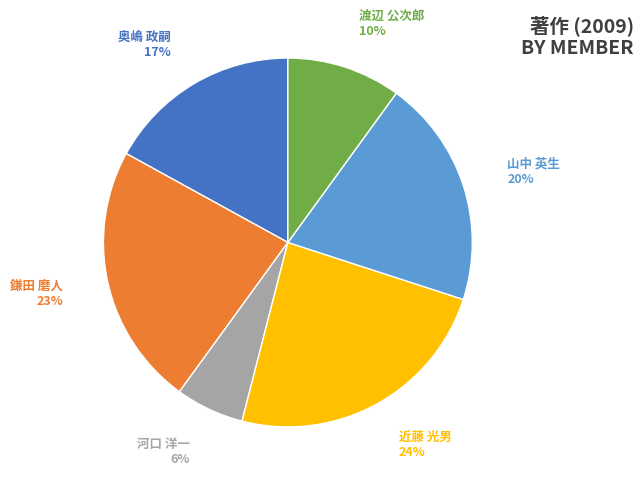

Is the sum of 奥嶋 政嗣 and 山中 英生 greater than half?

No